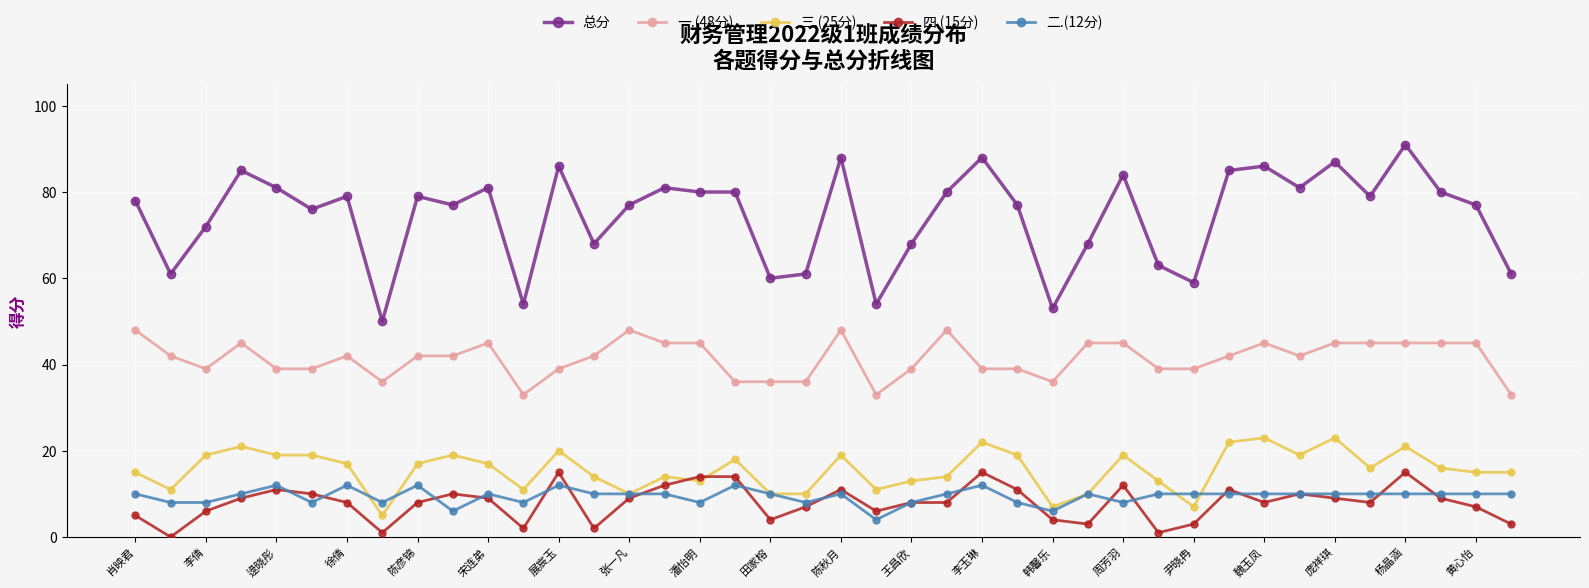

Which series has the largest total across all categories?

总分